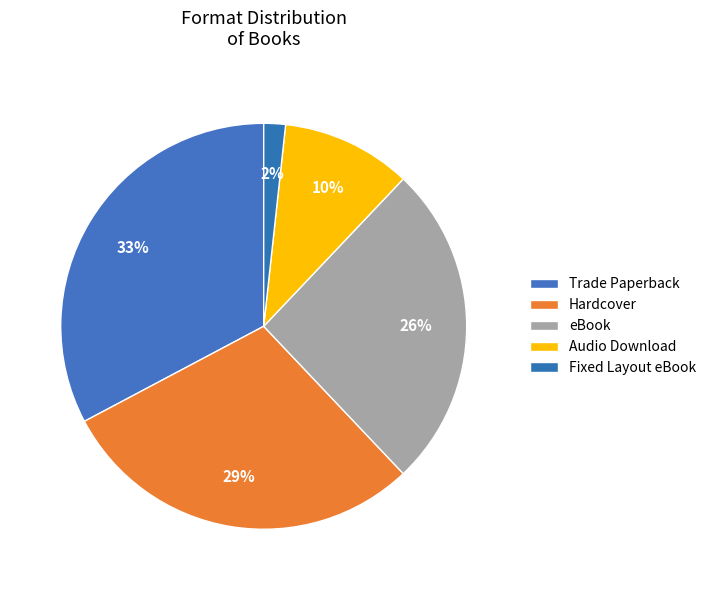

How many slices are in this pie chart?

5